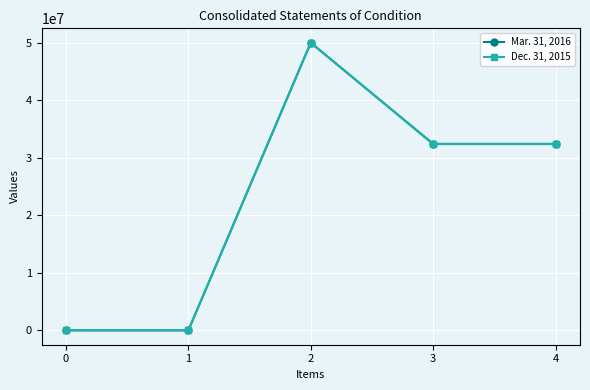

How many lines are shown in the chart?

2